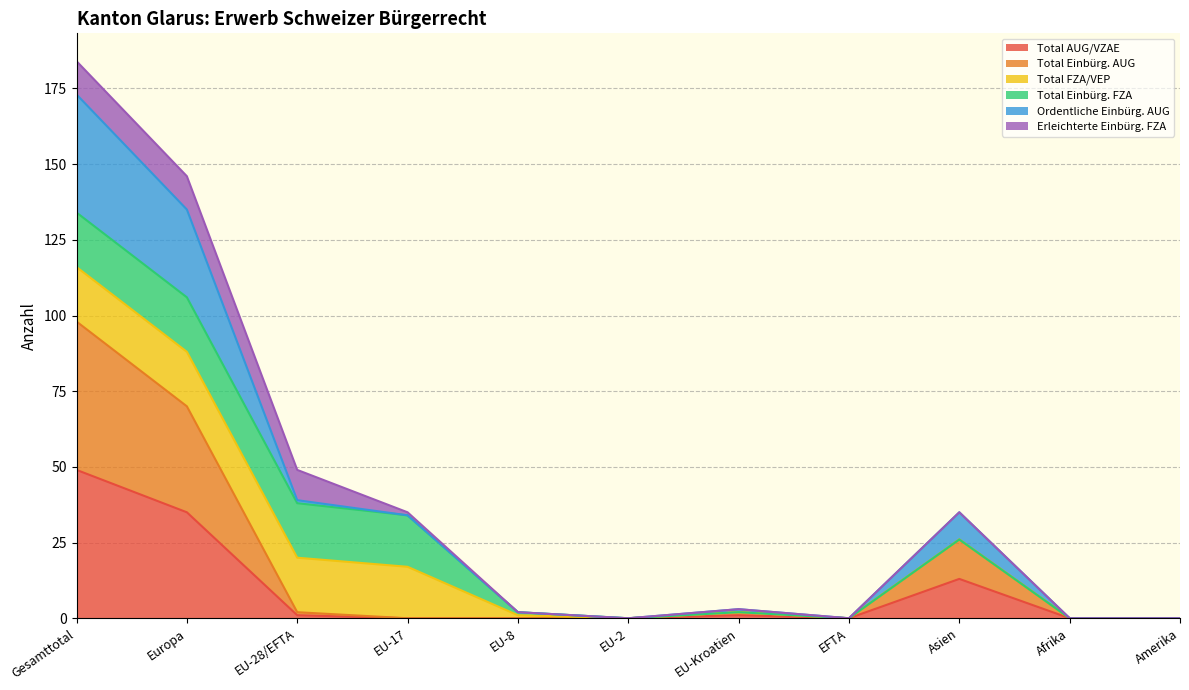

True or false: Total Einbürg. AUG and Total AUG/VZAE cross at least once.

False